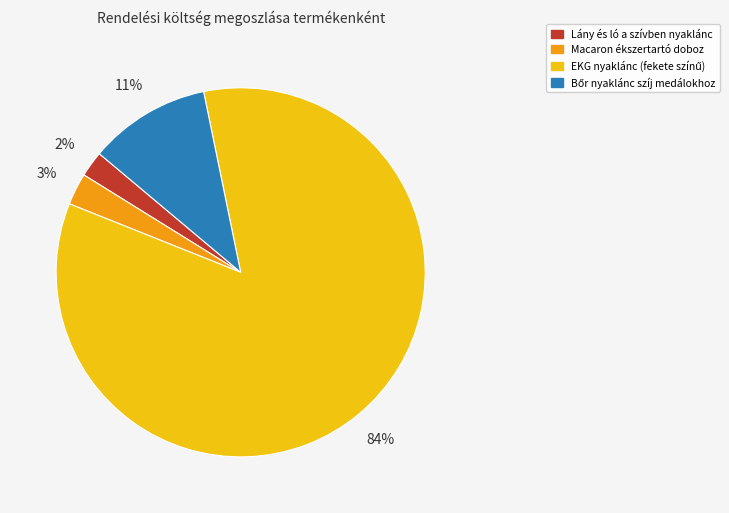

To the nearest percent, what portion does Macaron ékszertartó doboz represent?

3%